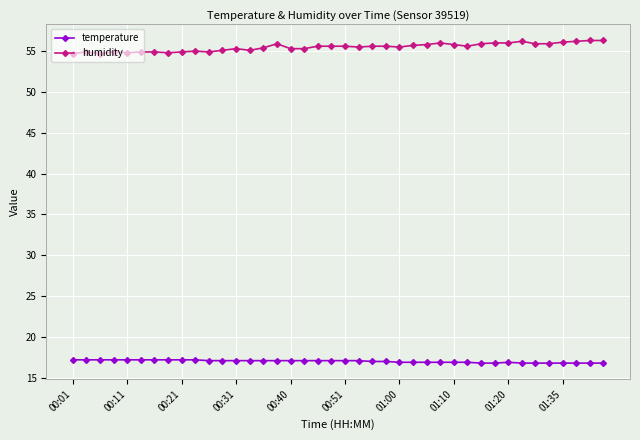

At how many categories does at least one series exceed 38?

40